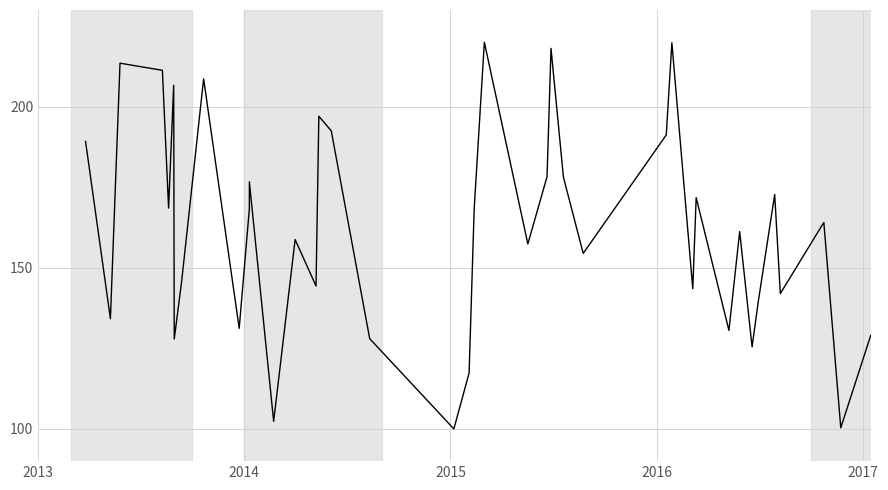

How many data points does each series have?

40